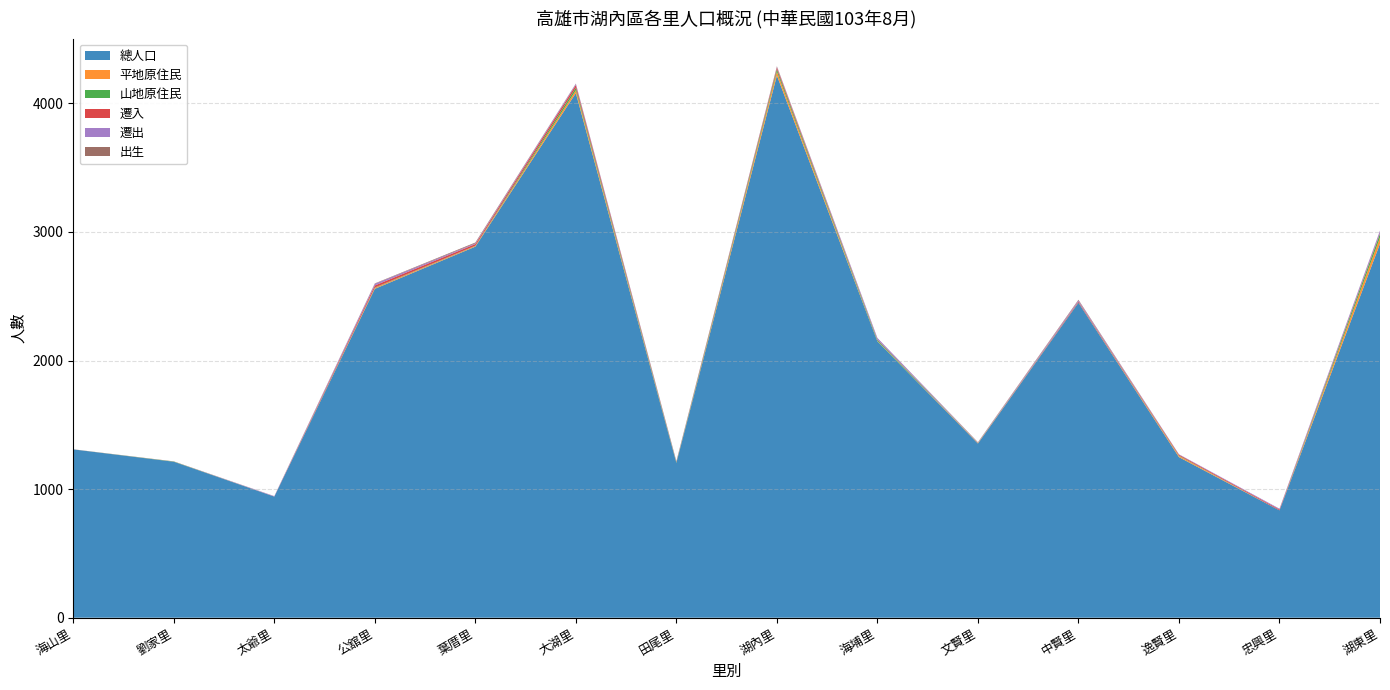

Reading right to left, extract all data points from this chart.

總人口: 2909	835	1249	2450	1355	2149	4217	1204	4080	2886	2558	942	1213	1309
平地原住民: 48	0	9	1	4	2	30	1	22	5	7	0	0	0
山地原住民: 29	0	3	1	1	9	19	5	20	2	3	0	2	0
遷入: 5	7	7	7	0	4	14	3	21	13	16	1	1	0
遷出: 19	6	3	9	3	12	5	4	9	6	13	3	0	0
出生: 1	0	0	5	2	0	4	1	2	6	3	0	0	1